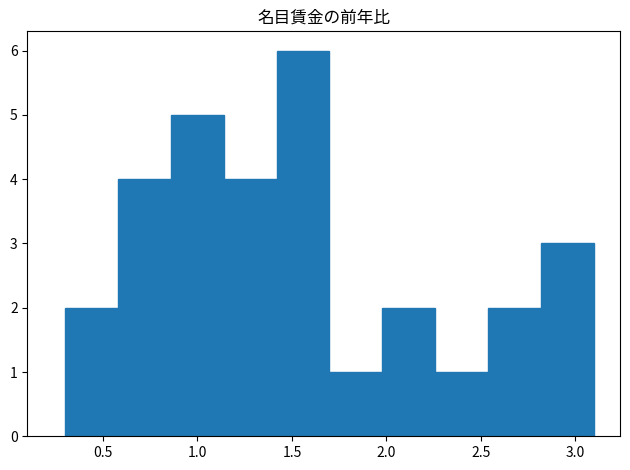

Over which range of the x-axis is the bar tallest?

1.40 to 1.70